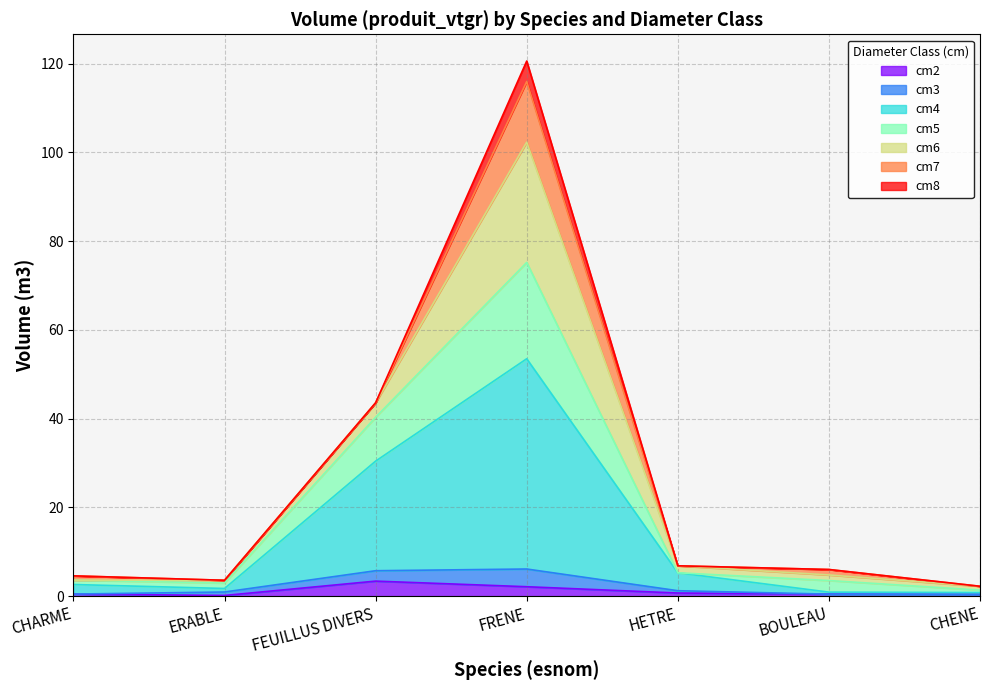

True or false: cm5 and cm4 cross at least once.

False